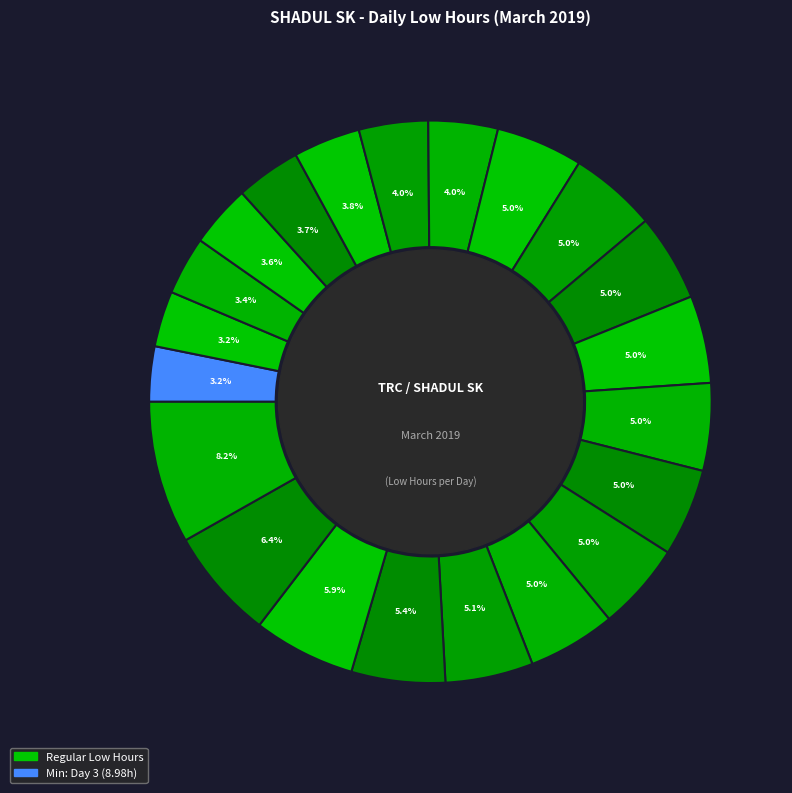

How many segments does this pie chart have?

21